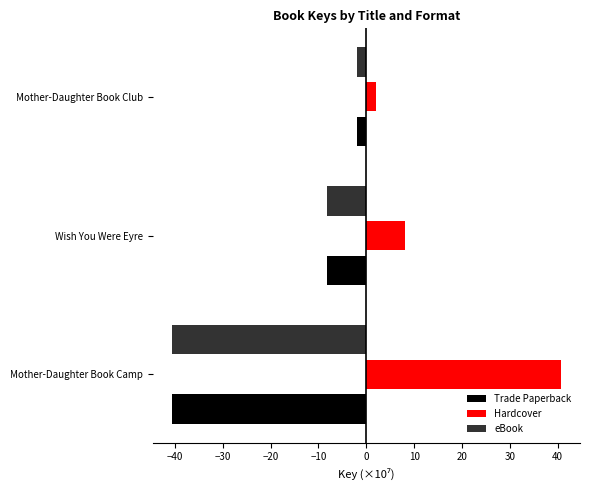

At which category is the sum across all series the highest?

Mother-Daughter Book Club